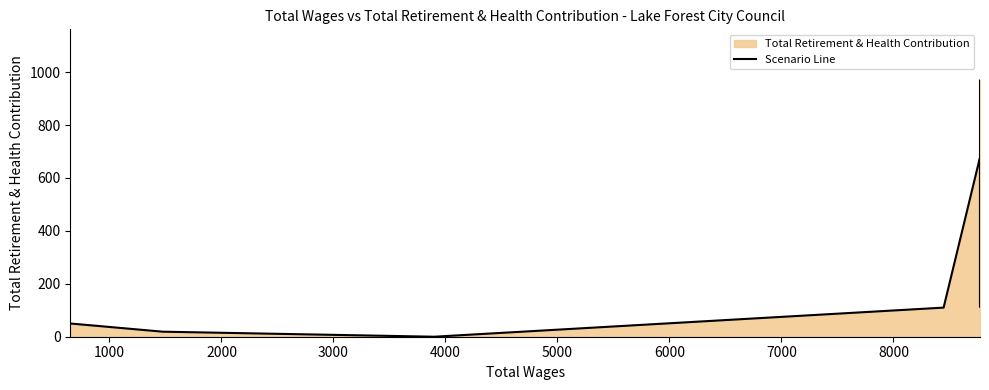

What is the maximum value shown in the chart?

968